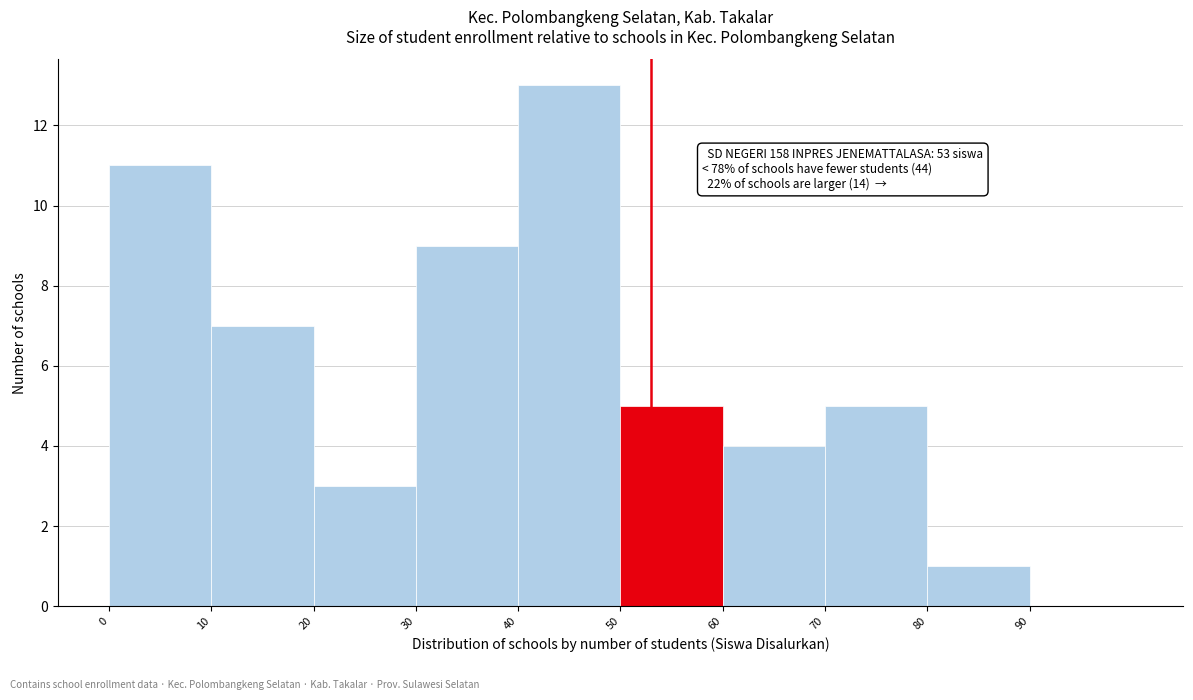

Over which range of the x-axis is the bar tallest?

40 to 50